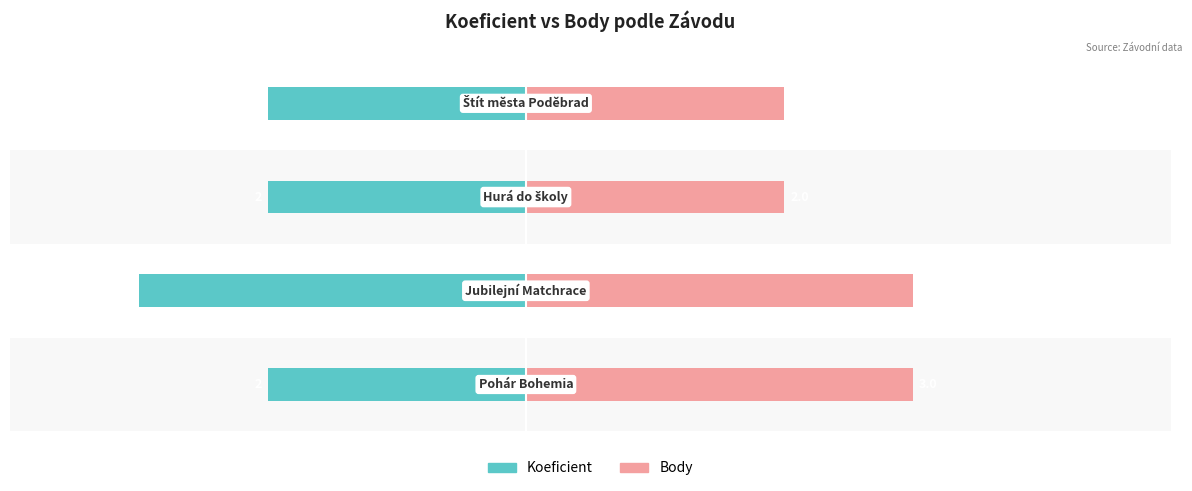

What is the value of the Koeficient bar at the 1st from the left?

-2